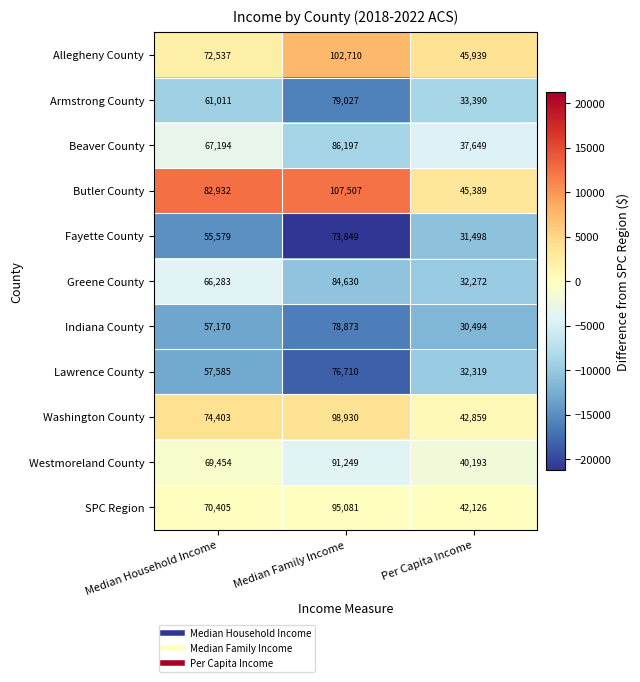

What is the lowest value of the Westmoreland County series?

40193